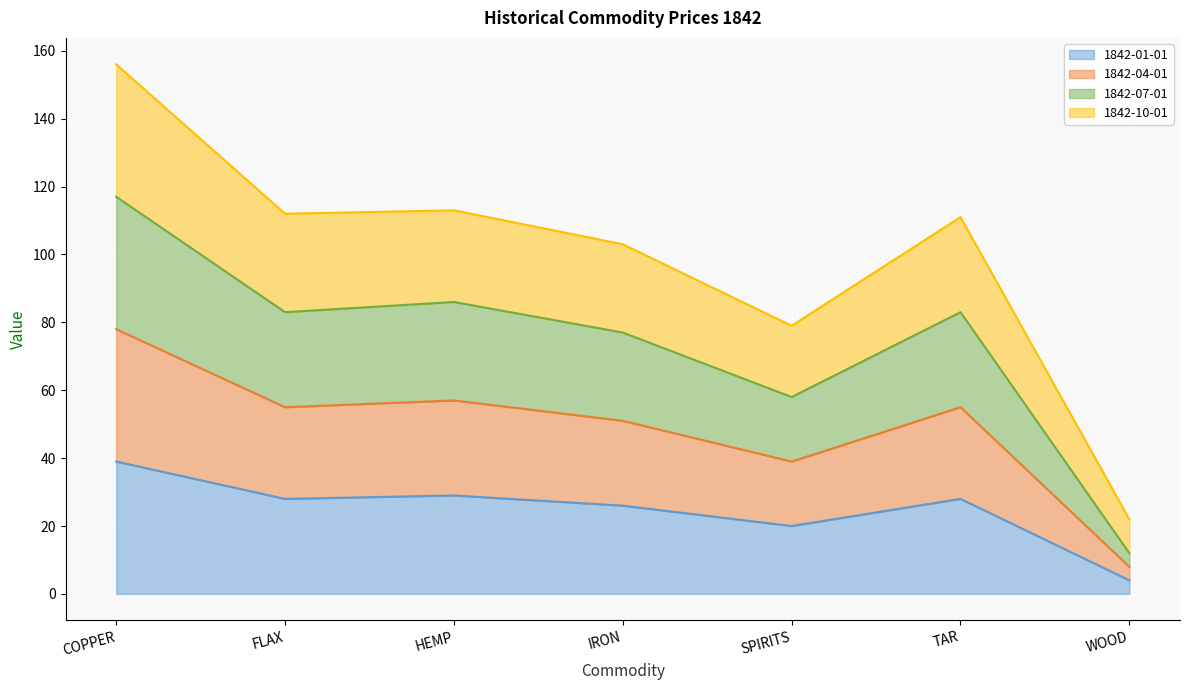

What position from the right is HEMP?

5